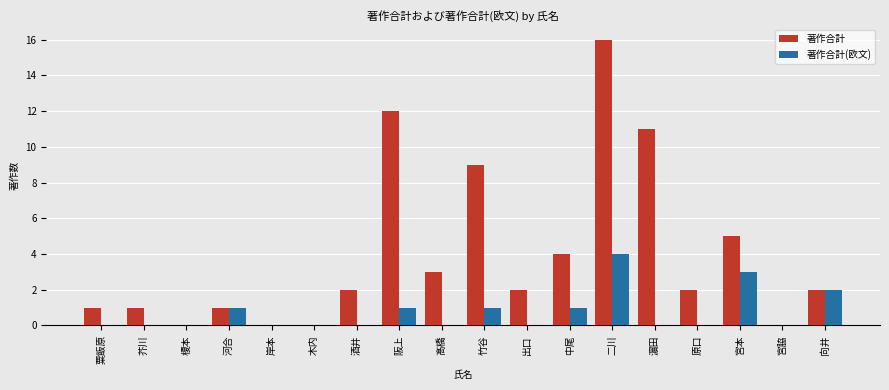

What is the greatest value displayed?

16